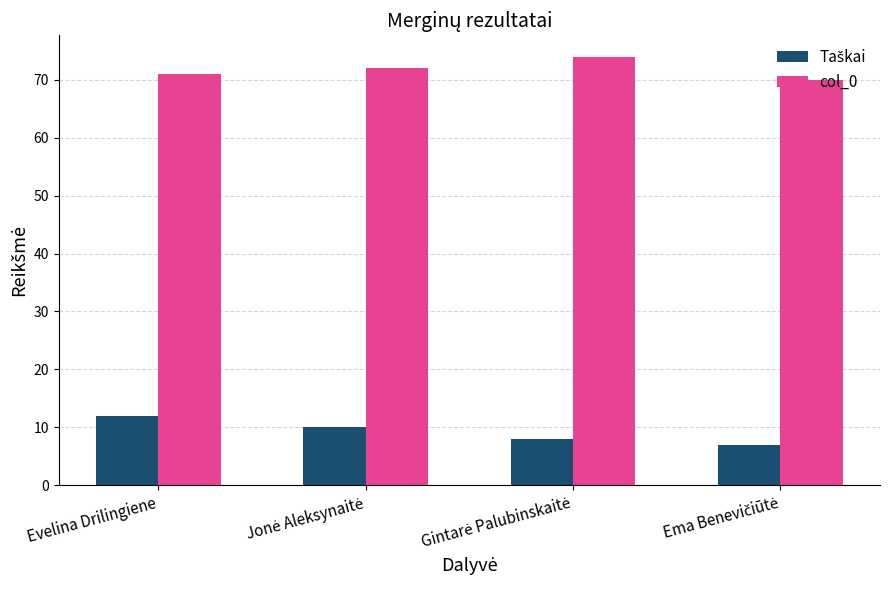

The col_0 series shows 14 at Evelina Drilingiene. True or false?

False